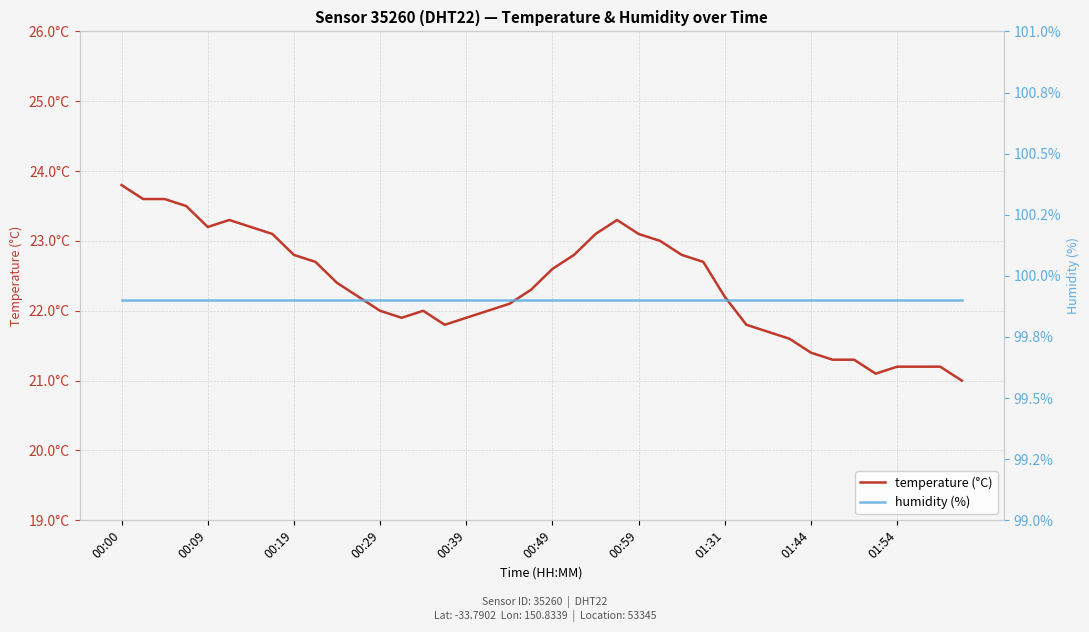

How many data points in temperature (°C) are less than 22?

14